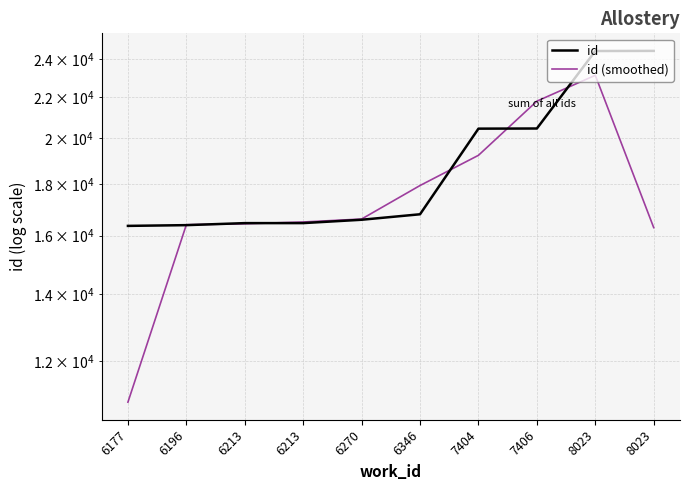

What is the minimum value shown in the chart?

10916.7